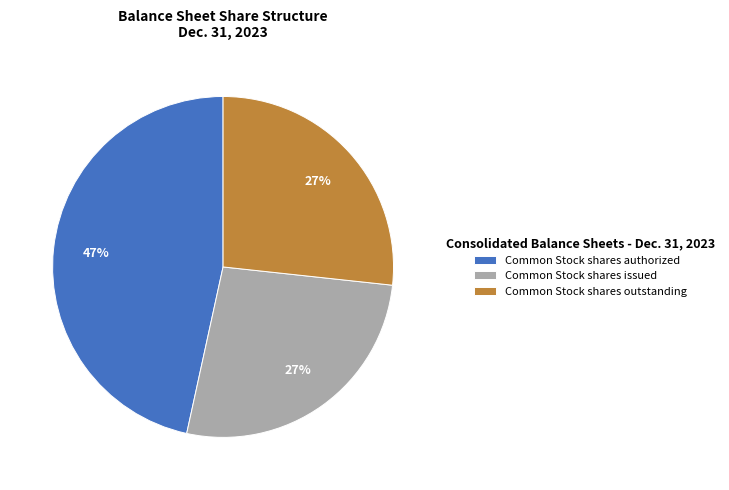

Do Common Stock shares authorized and Common Stock shares issued together represent more than half of the pie?

Yes